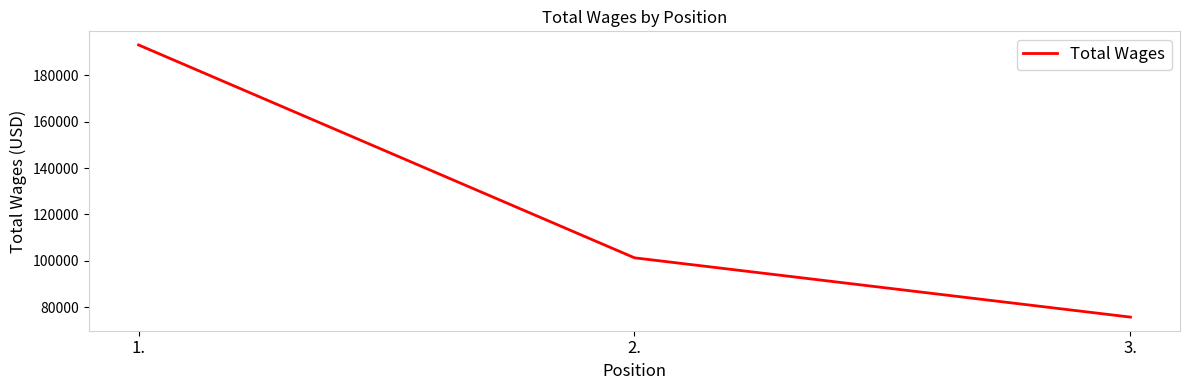

True or false: the data shows 44976 at 3..

False